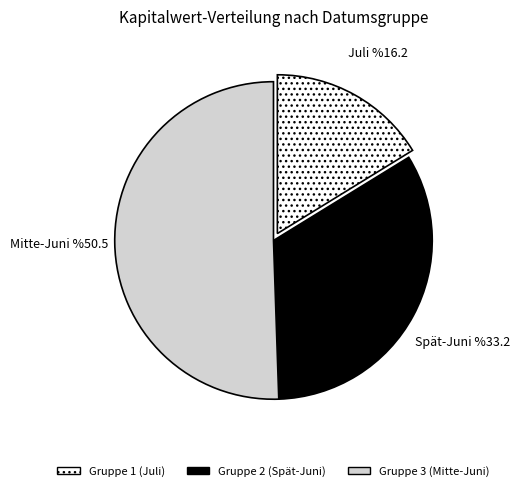

Rank the categories by value from lowest to highest.

Gruppe 1 (Juli), Gruppe 2 (Spät-Juni), Gruppe 3 (Mitte-Juni)